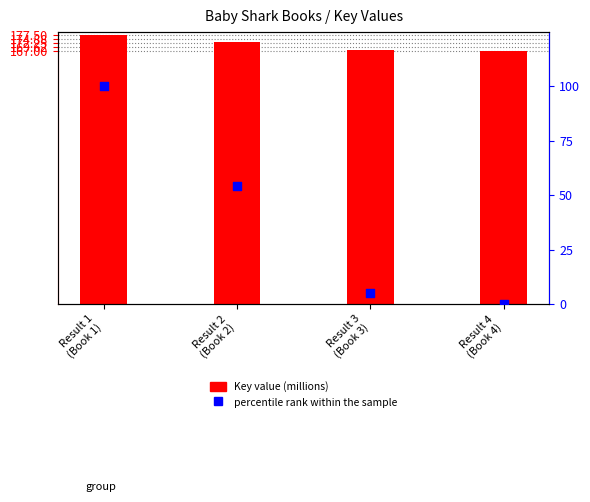

At which category is the sum across all series the highest?

Result 1
(Book 1)